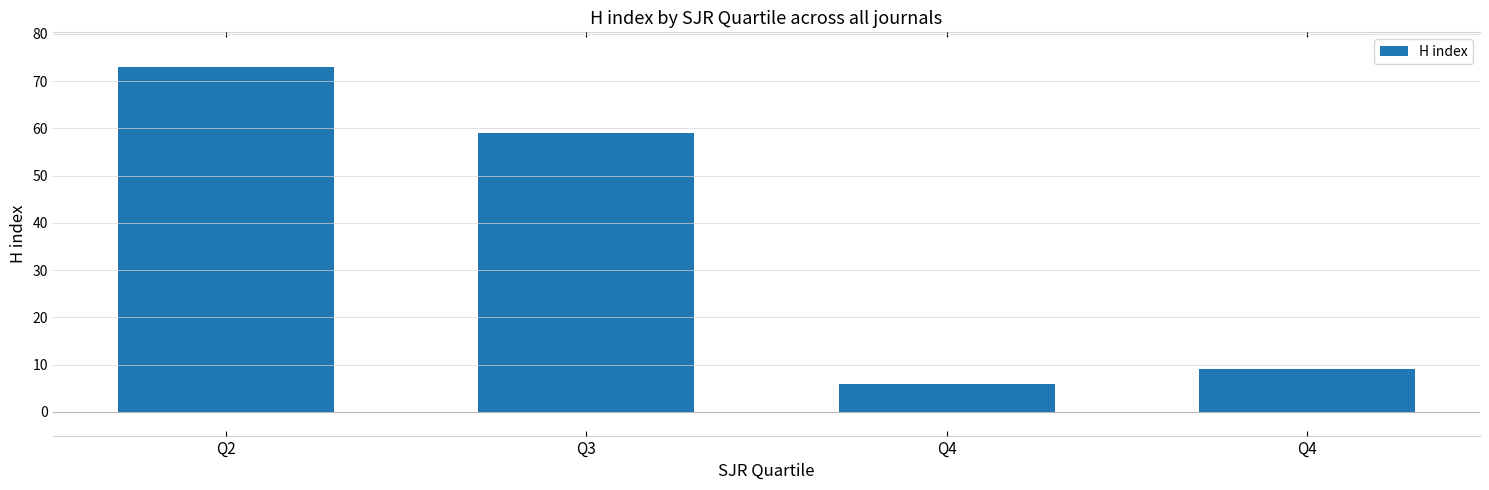

How many bars are there in total?

4